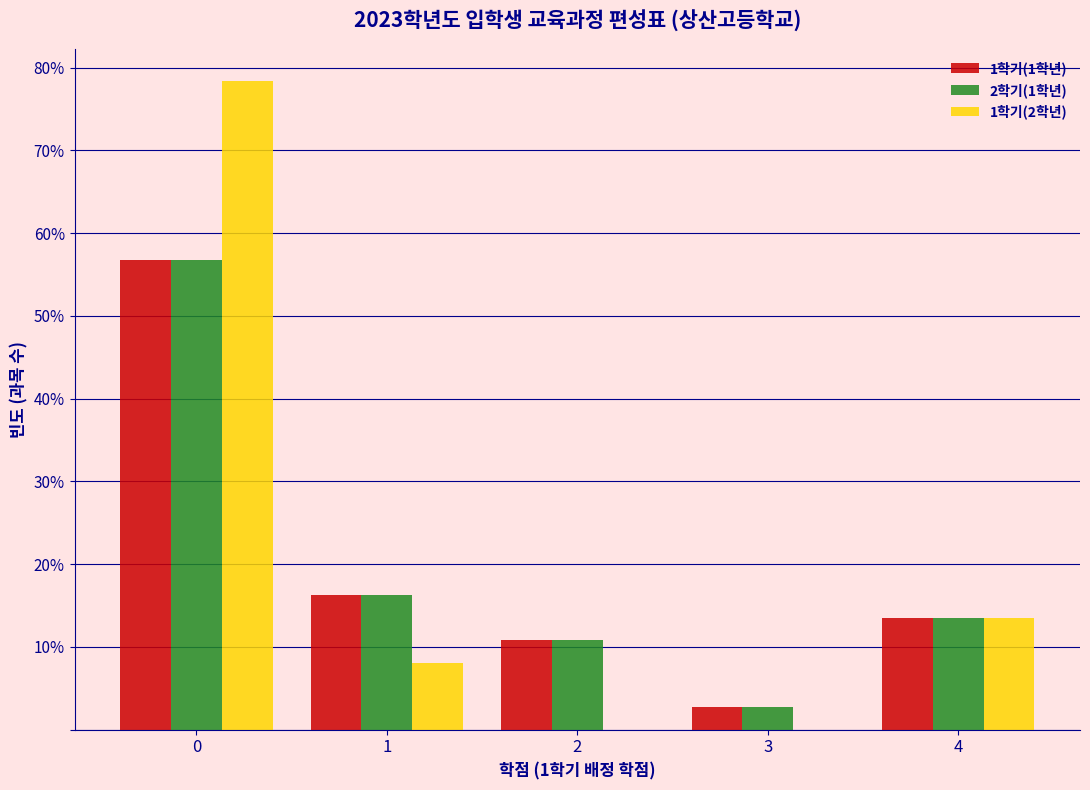

Does the chart contain stacked bars?

No